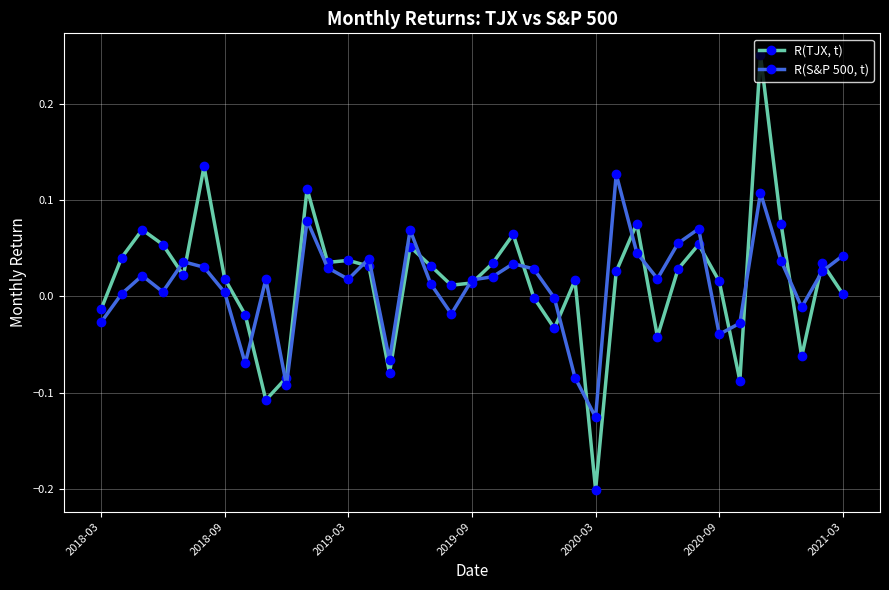

True or false: R(TJX, t) has more than 1 interior local peaks.

True